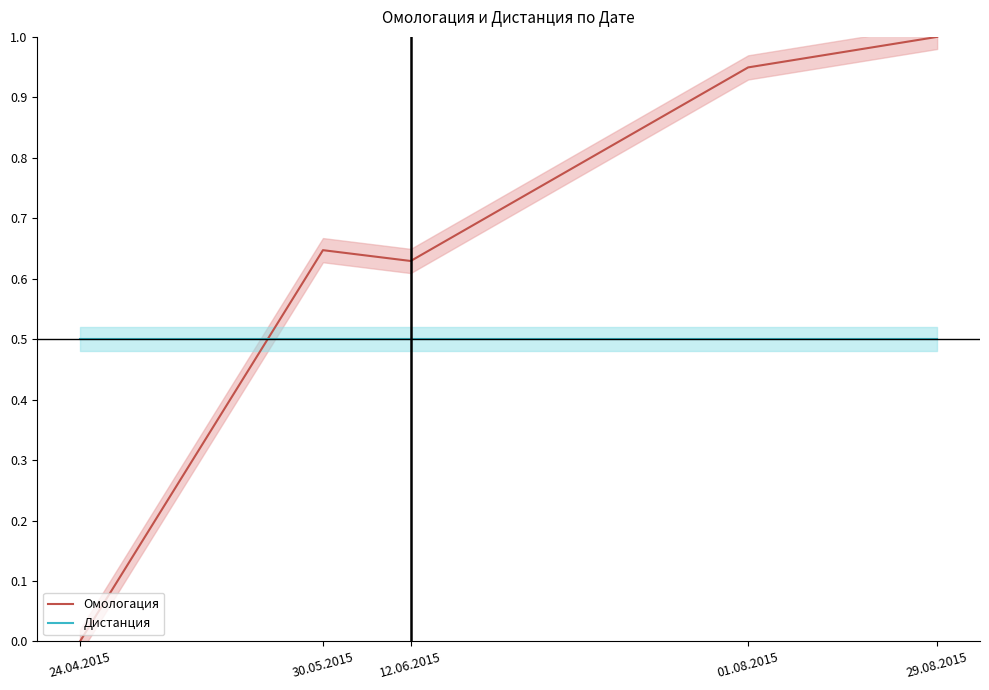

How many lines are shown in the chart?

2